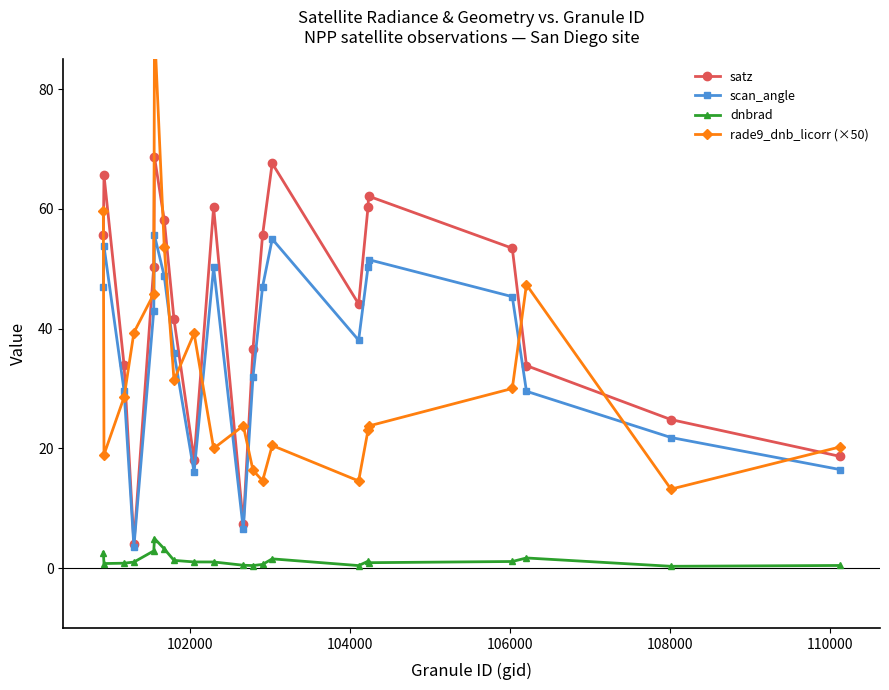

What is the minimum value for scan_angle?

3.6